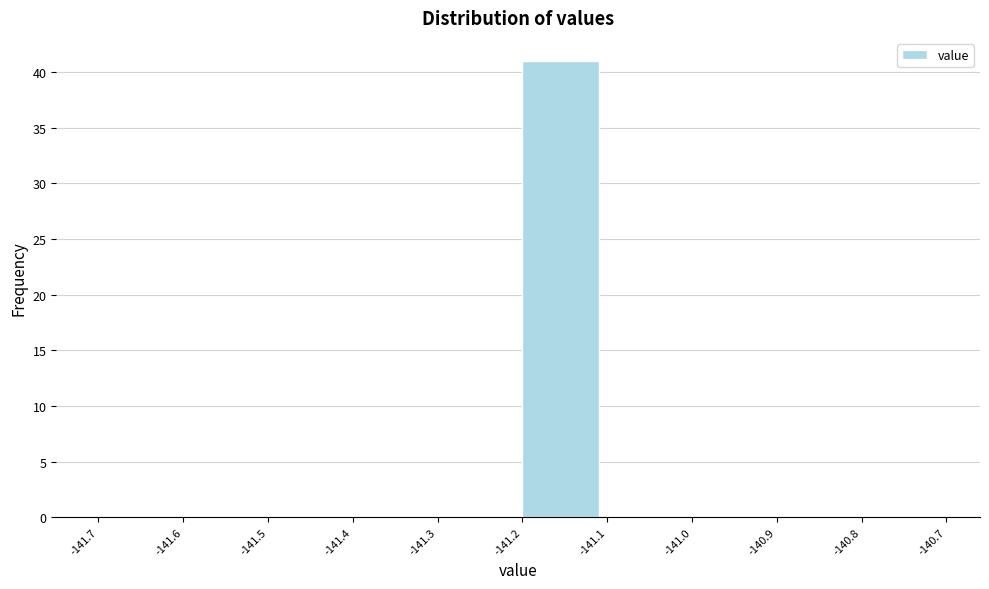

Reading left to right, what are all the values shown in this chart?

-141.7=0	-141.6=0	-141.5=0	-141.4=0	-141.3=0	-141.2=41	-141.1=0	-141.0=0	-140.9=0	-140.8=0